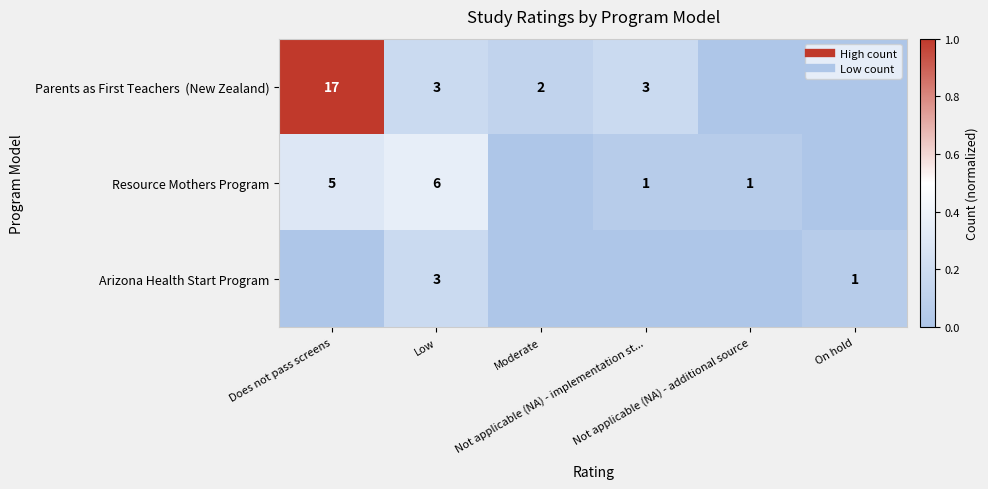

How many values in Arizona Health Start Program are above zero?

2